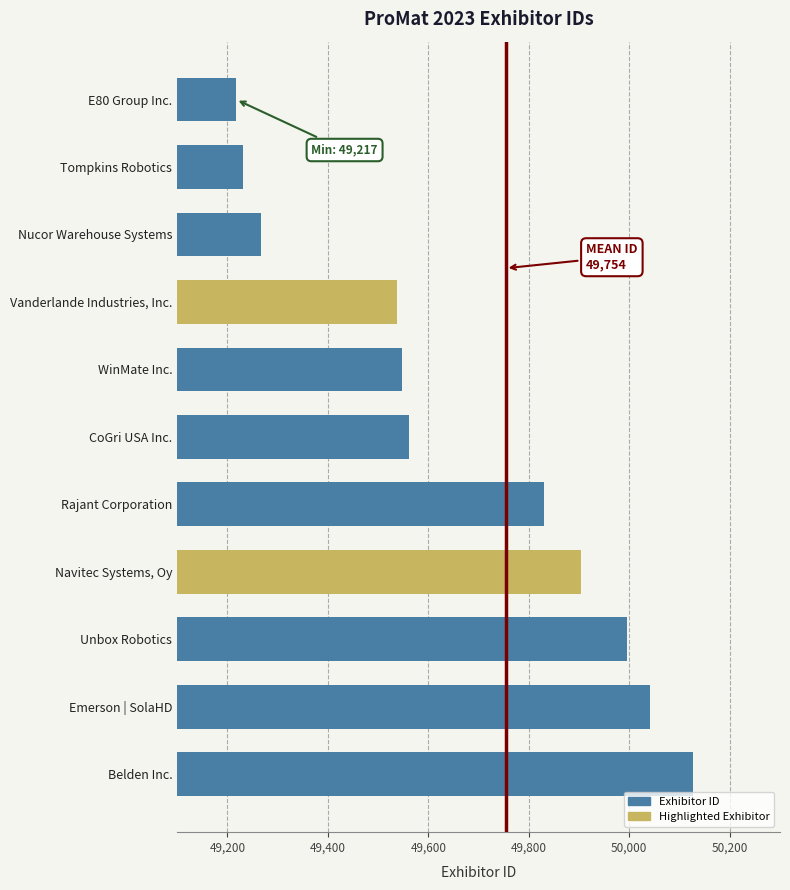

What is the difference between the maximum and minimum values?

910